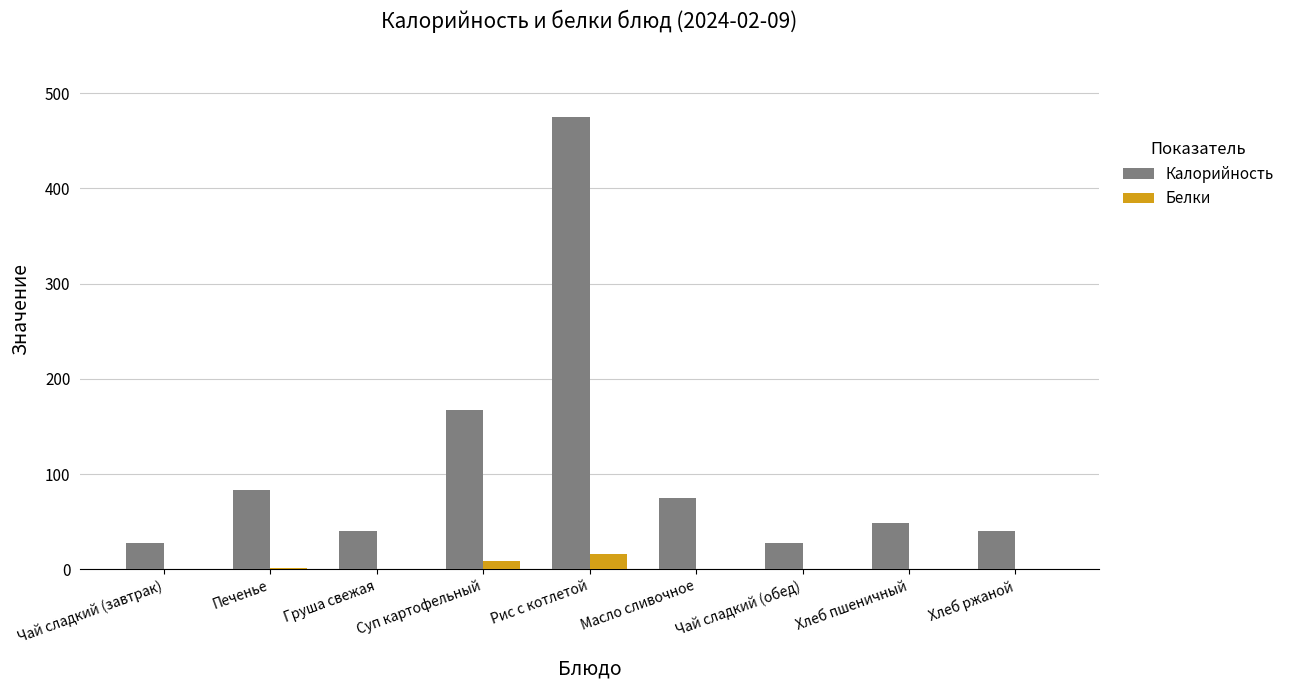

What is the highest value of the Белки series?

15.7